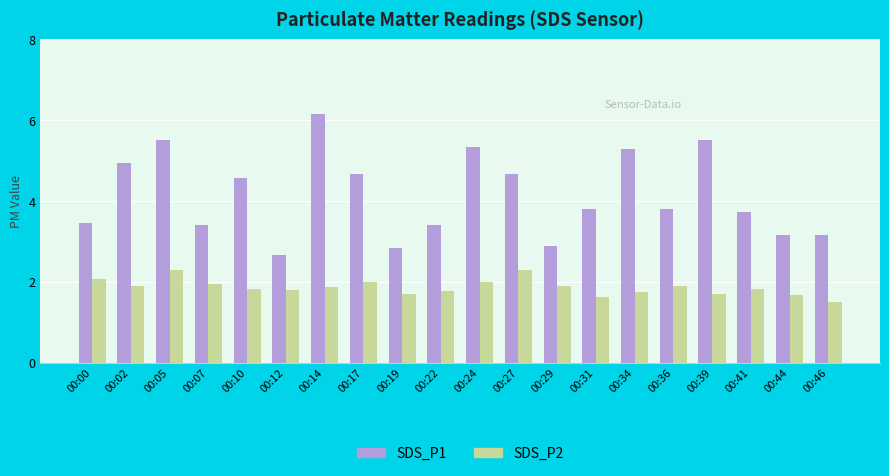

Which label corresponds to the largest value in the chart?

00:14